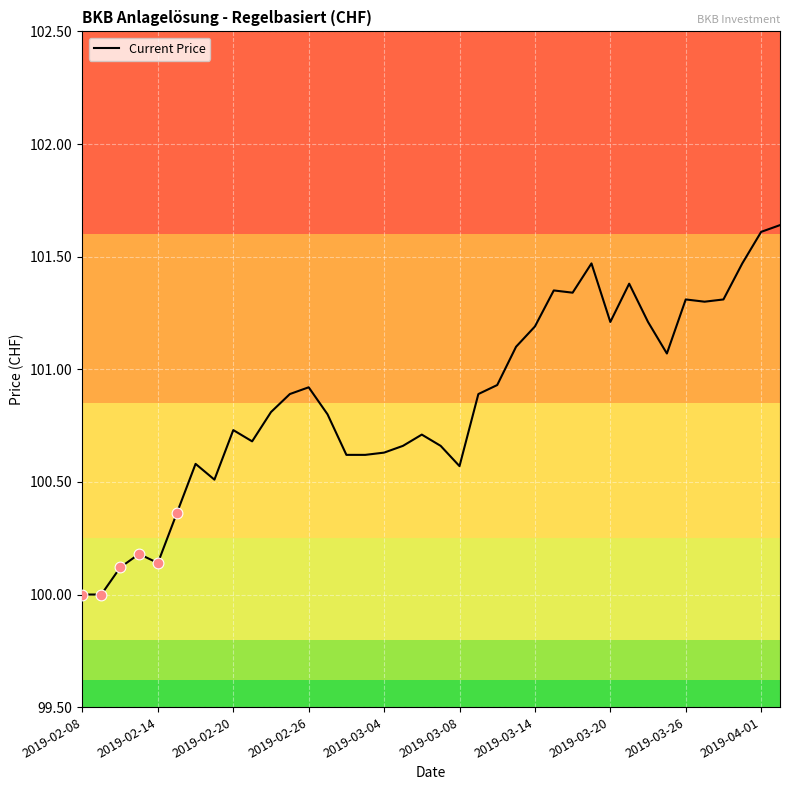

What is the difference between the maximum and minimum values?

1.6